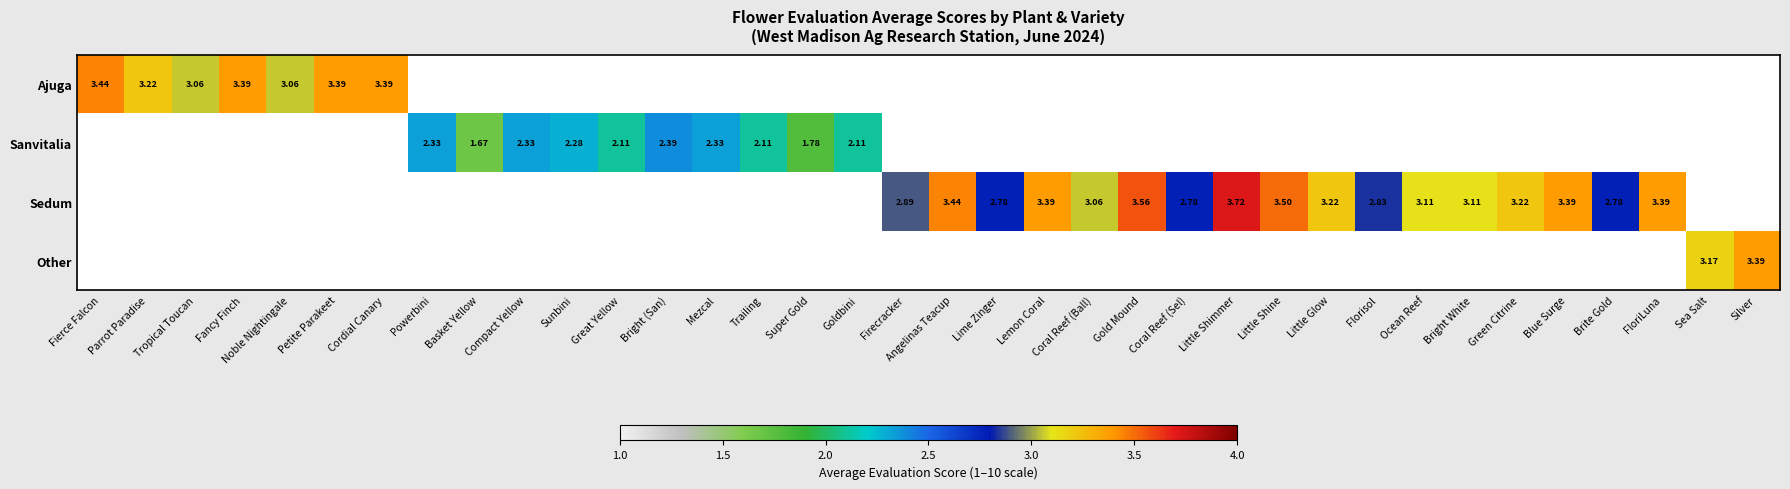

What is the maximum value shown in the chart?

3.7